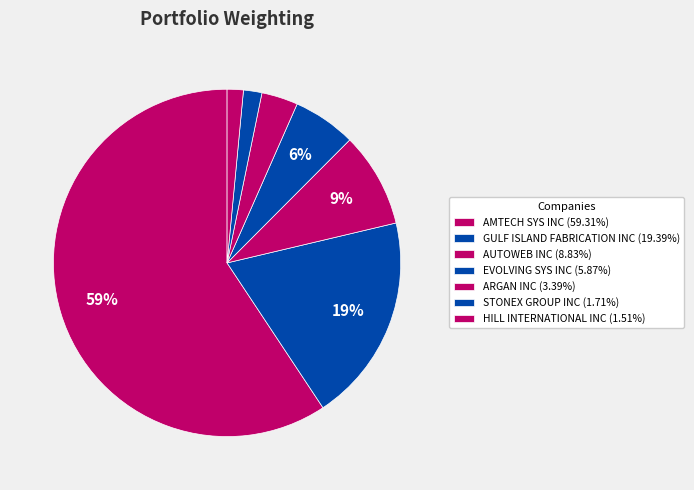

To the nearest percent, what is the combined percentage of HILL INTERNATIONAL INC and EVOLVING SYS INC?

7%